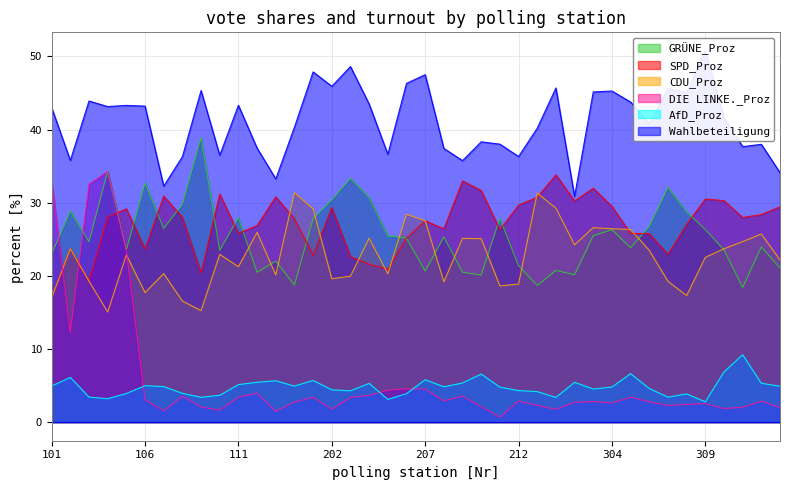

The CDU_Proz series shows 17.7 at 106. True or false?

True